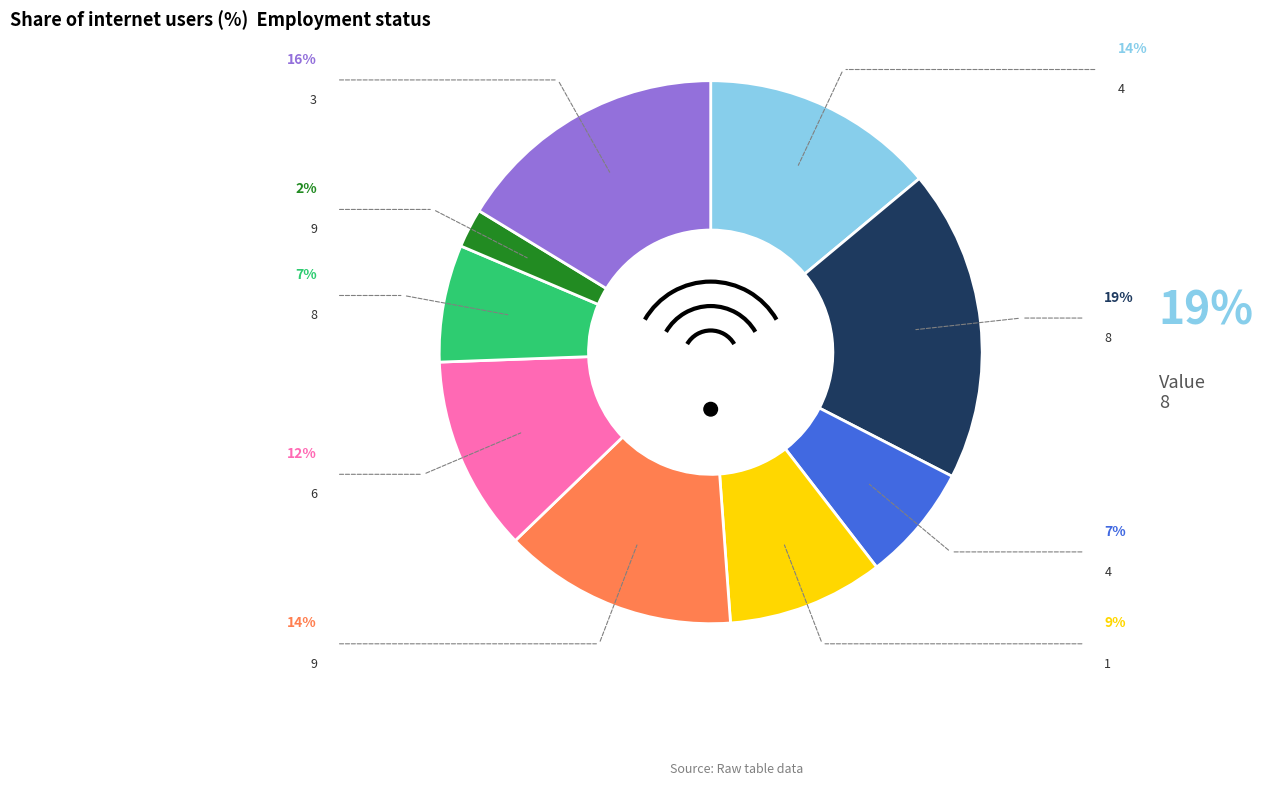

Count the number of slices in the pie.

9